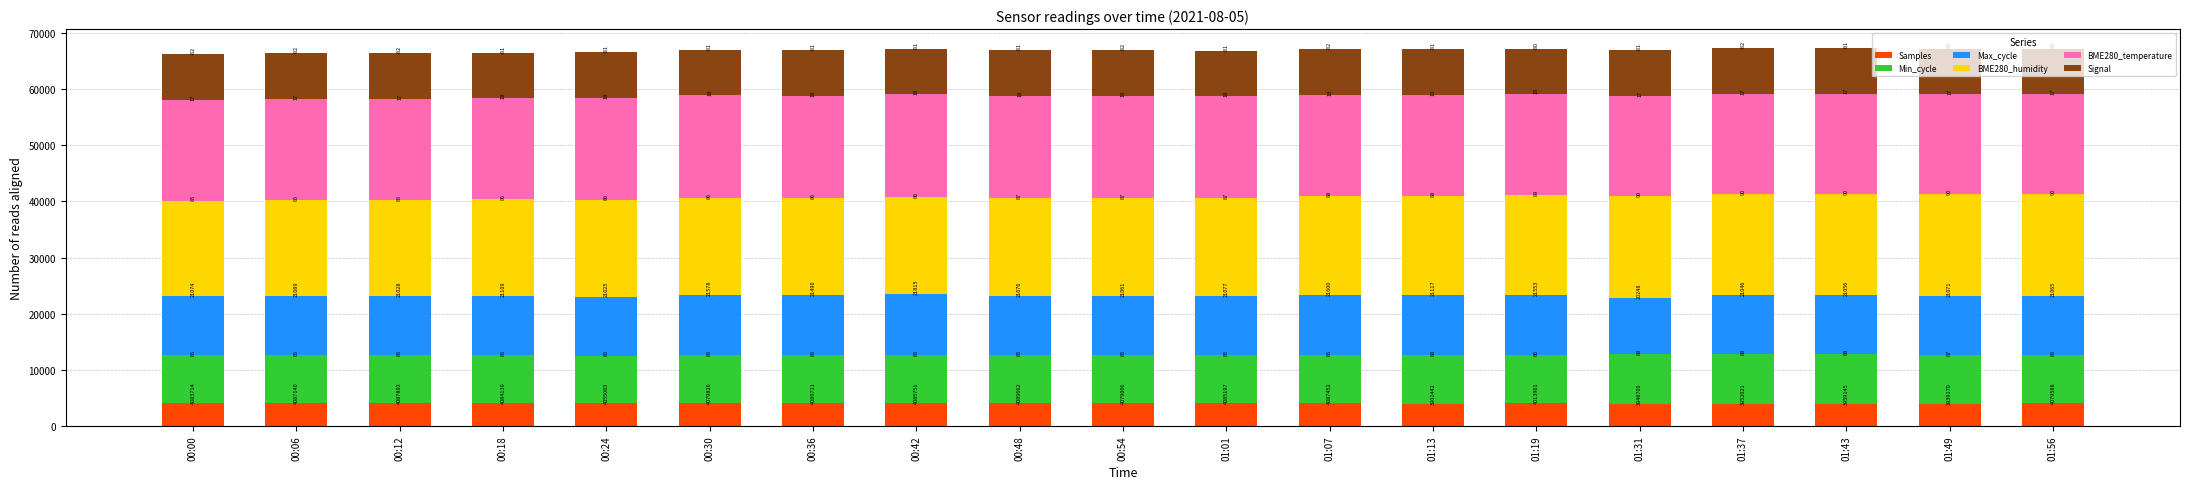

What are all the series names shown in the legend?

Samples, Min_cycle, Max_cycle, BME280_humidity, BME280_temperature, Signal